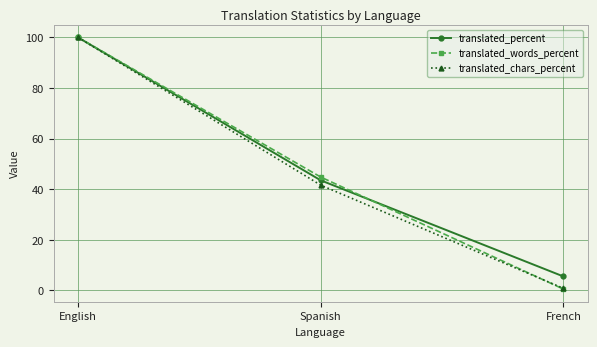

Is it true that translated_chars_percent equals 0.8 at French?

True